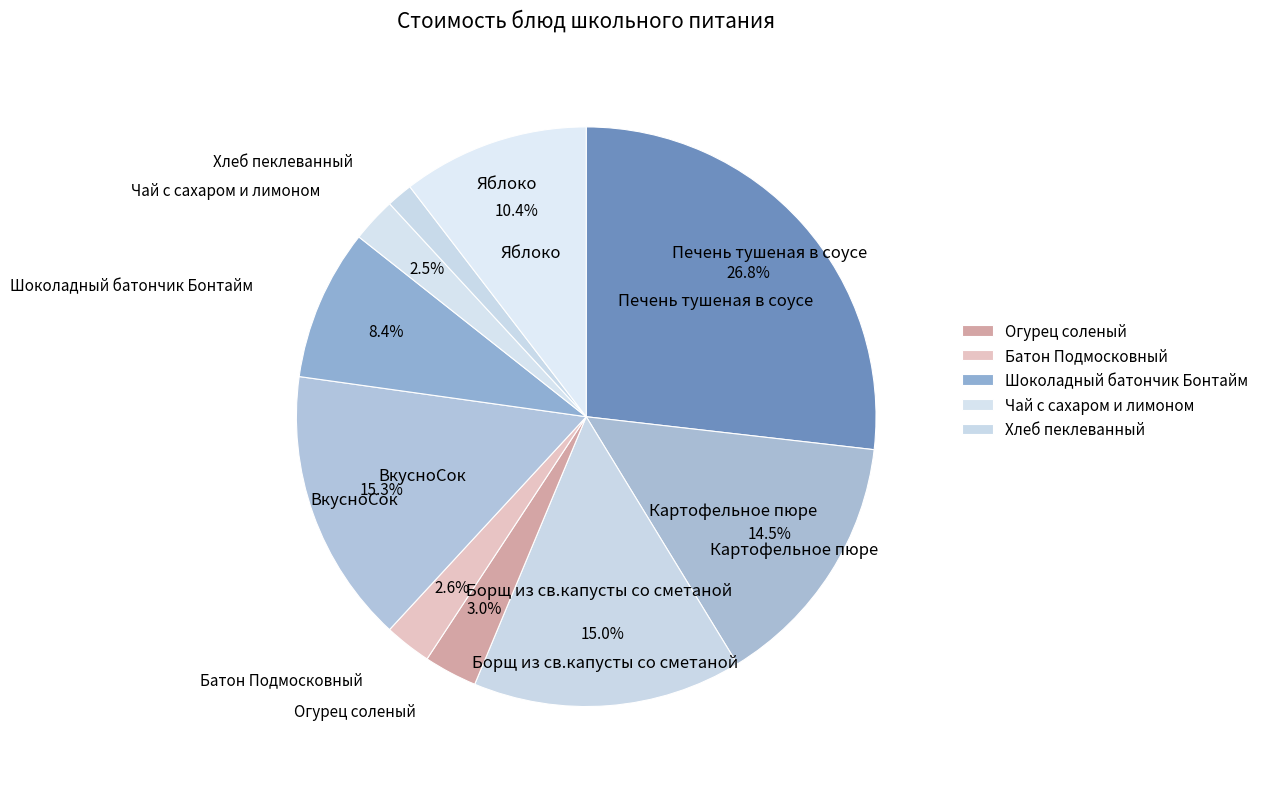

How many segments does this pie chart have?

10